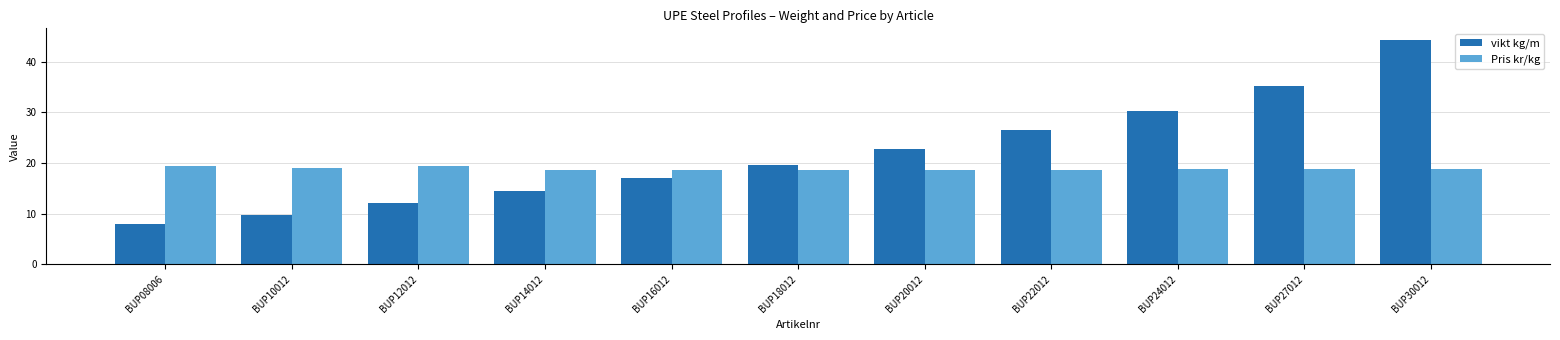

Is it true that Pris kr/kg equals 6.1 at BUP18012?

False